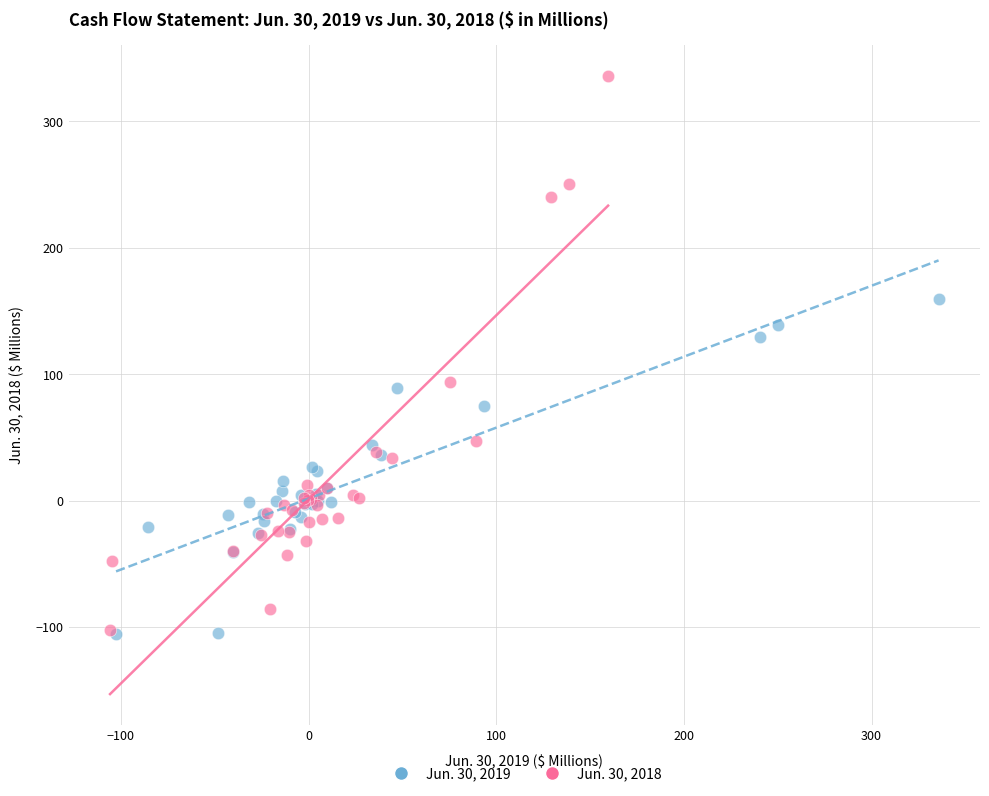

Which series contains the highest Y value?

Jun. 30, 2018